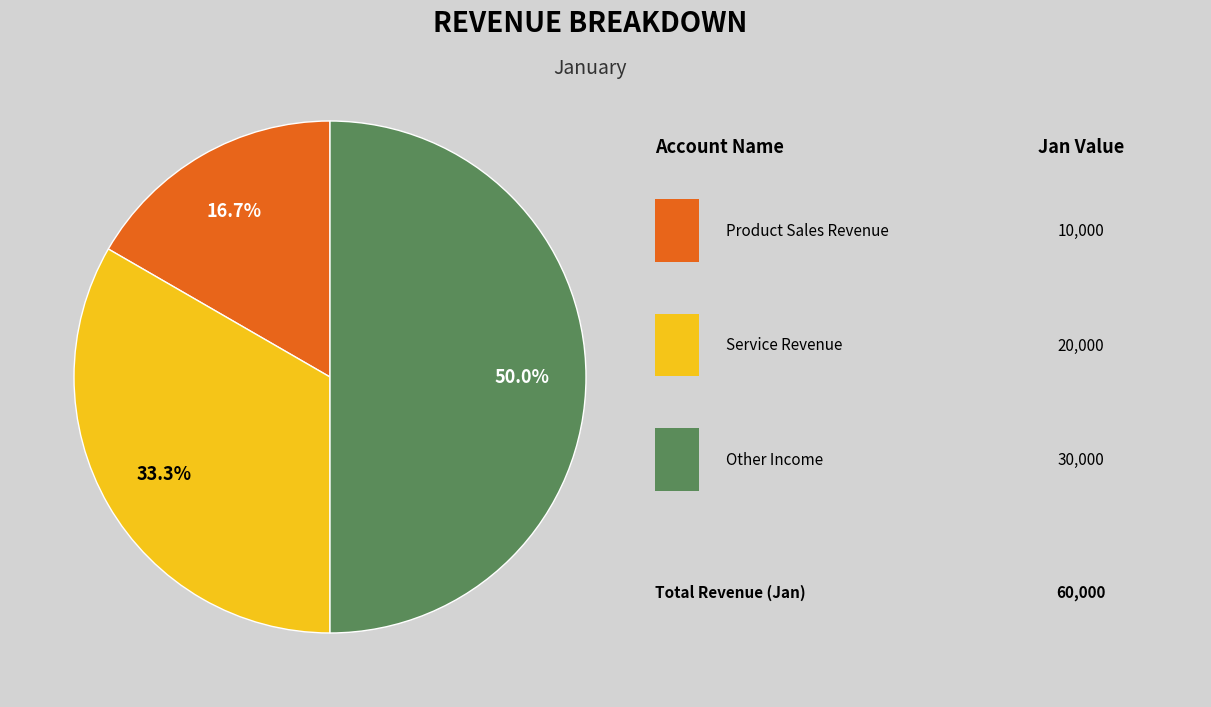

Count the number of slices in the pie.

3